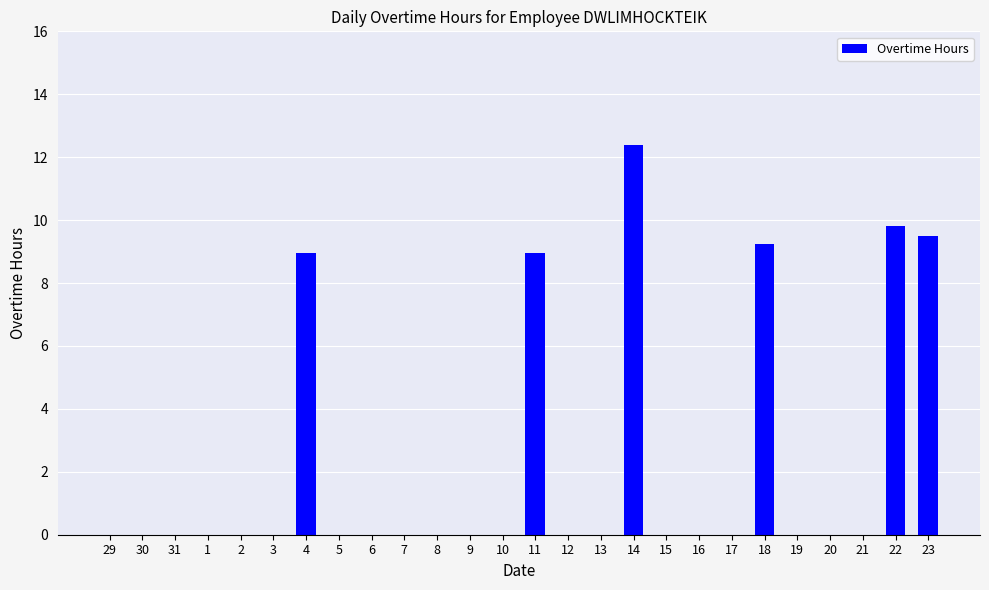

Which has a higher value, 4 or 14?

14